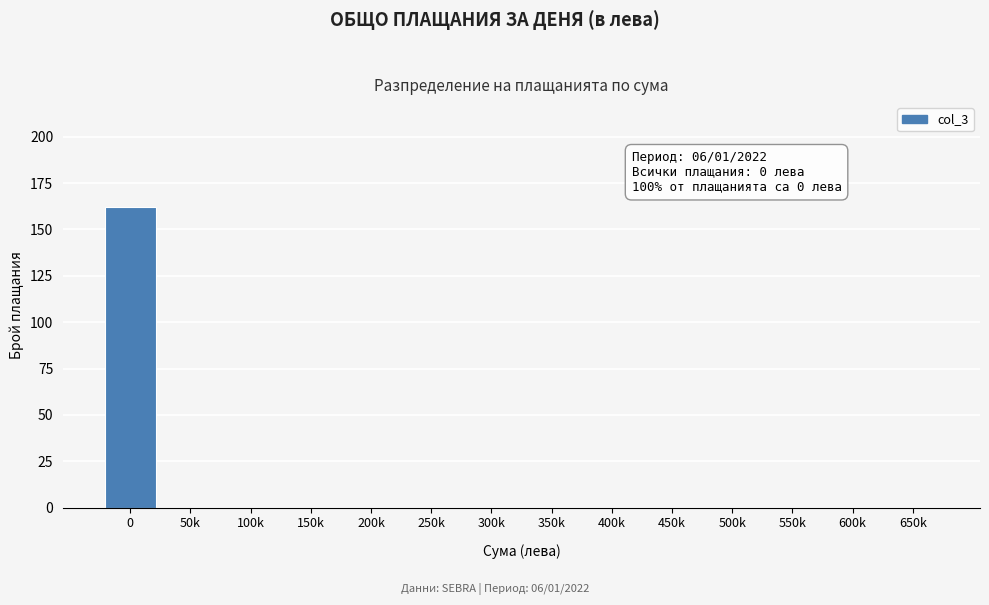

Reading left to right, extract all data points from this chart.

0=162	50k=0	100k=0	150k=0	200k=0	250k=0	300k=0	350k=0	400k=0	450k=0	500k=0	550k=0	600k=0	650k=0